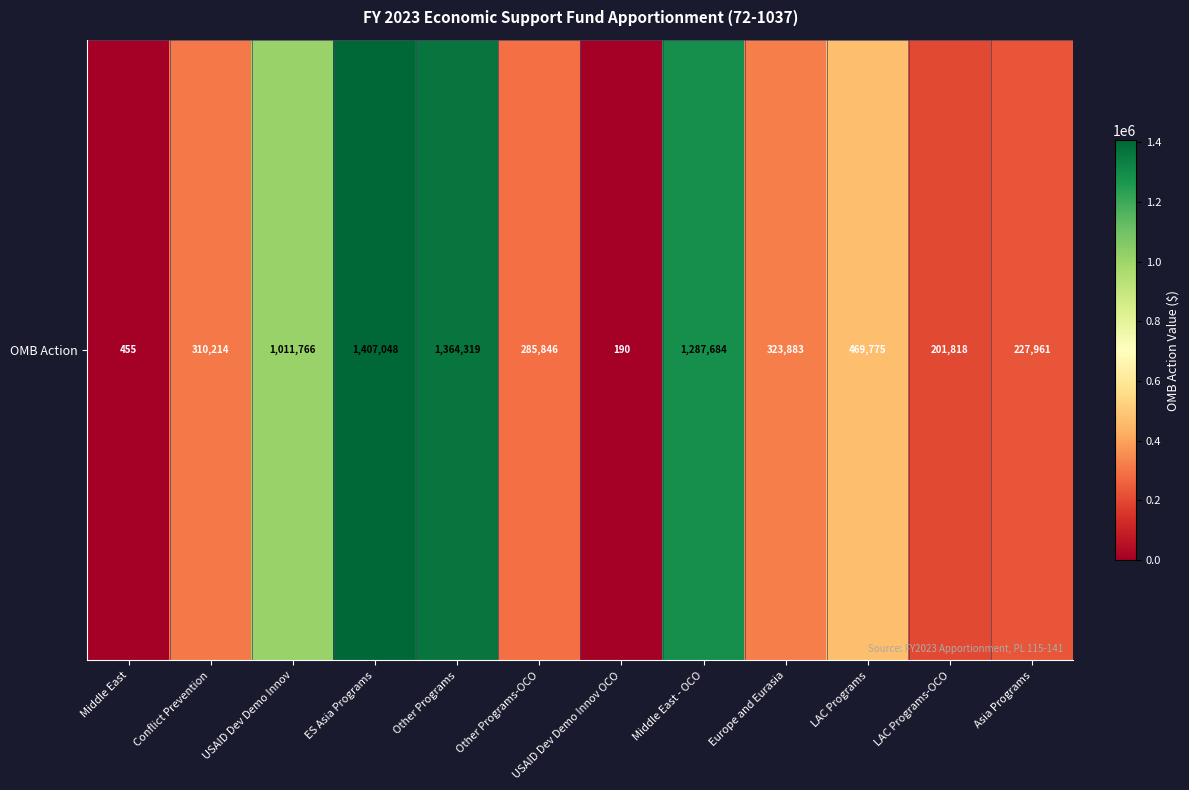

What is the average value?

574247